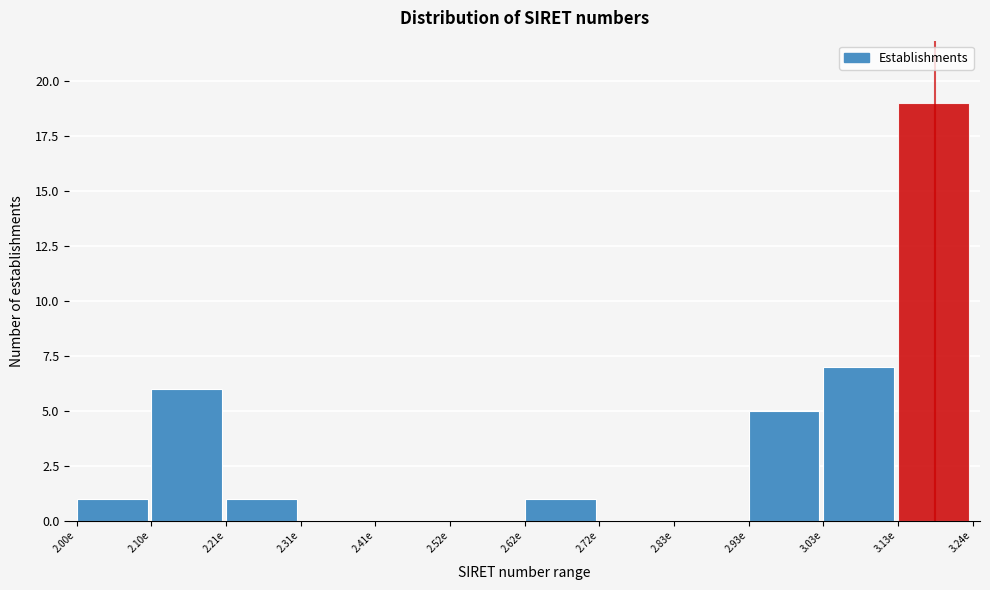

Reading left to right, list all the values displayed in this chart.

2.00e=1	2.10e=6	2.21e=1	2.31e=0	2.41e=0	2.52e=0	2.62e=1	2.72e=0	2.83e=0	2.93e=5	3.03e=7	3.13e=19